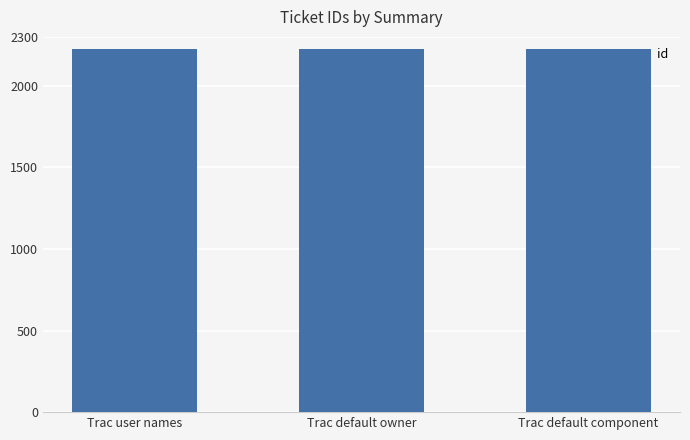

Approximately how many times larger is the value at Trac default component compared to Trac default owner?

1.0